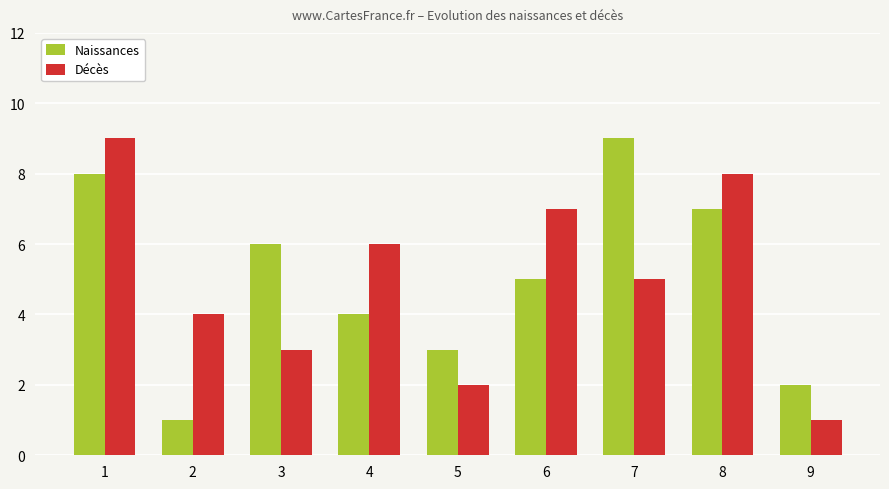

The value of Décès at 5 is 2. True or false?

True